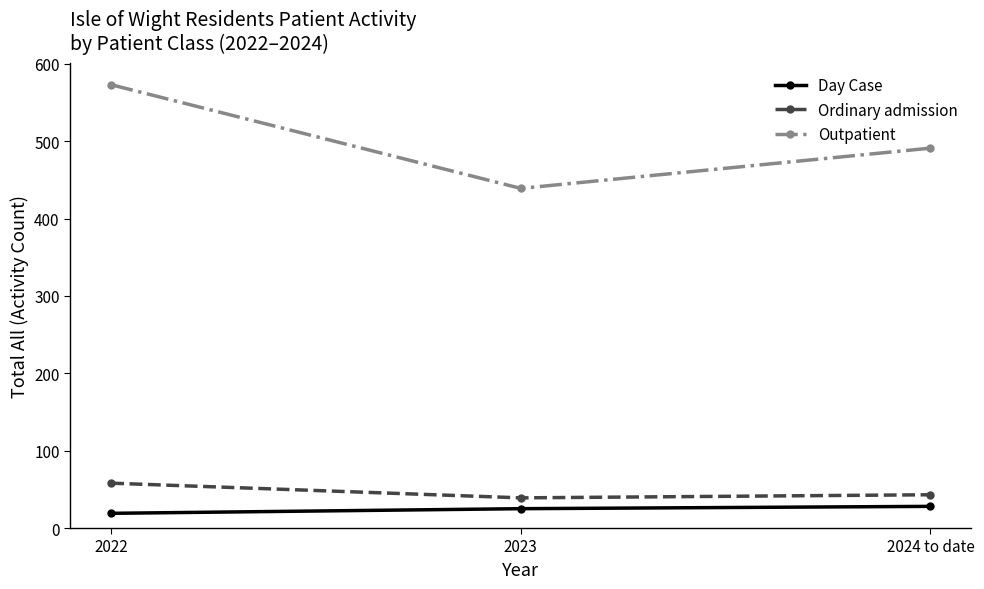

The value of Ordinary admission at 2024 to date is 43. True or false?

True